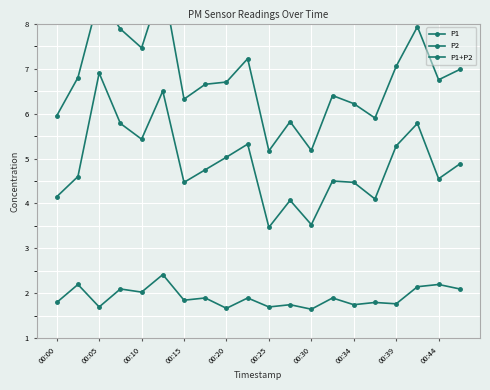

True or false: P1 and P2 cross at least once.

False